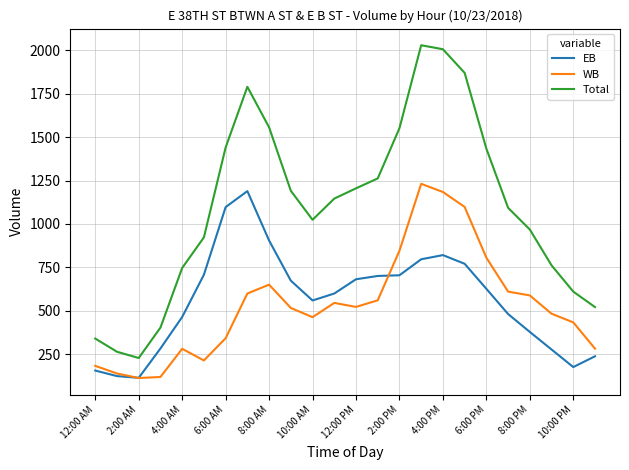

How many distinct data groups are displayed?

3